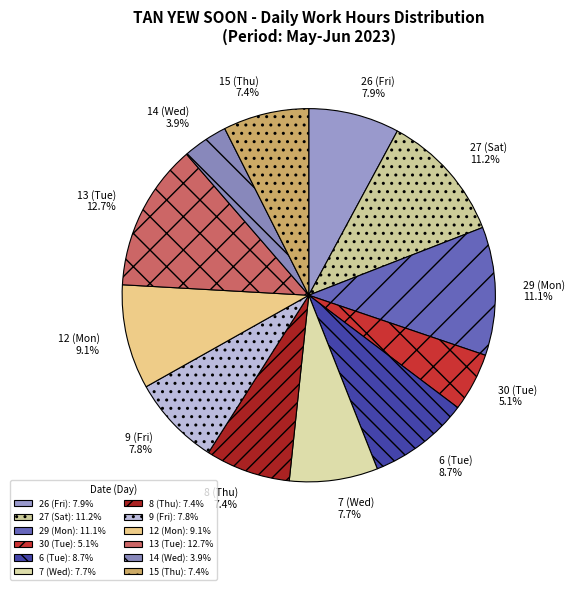

To the nearest percent, what percentage of the pie is 9 (Fri)?

8%